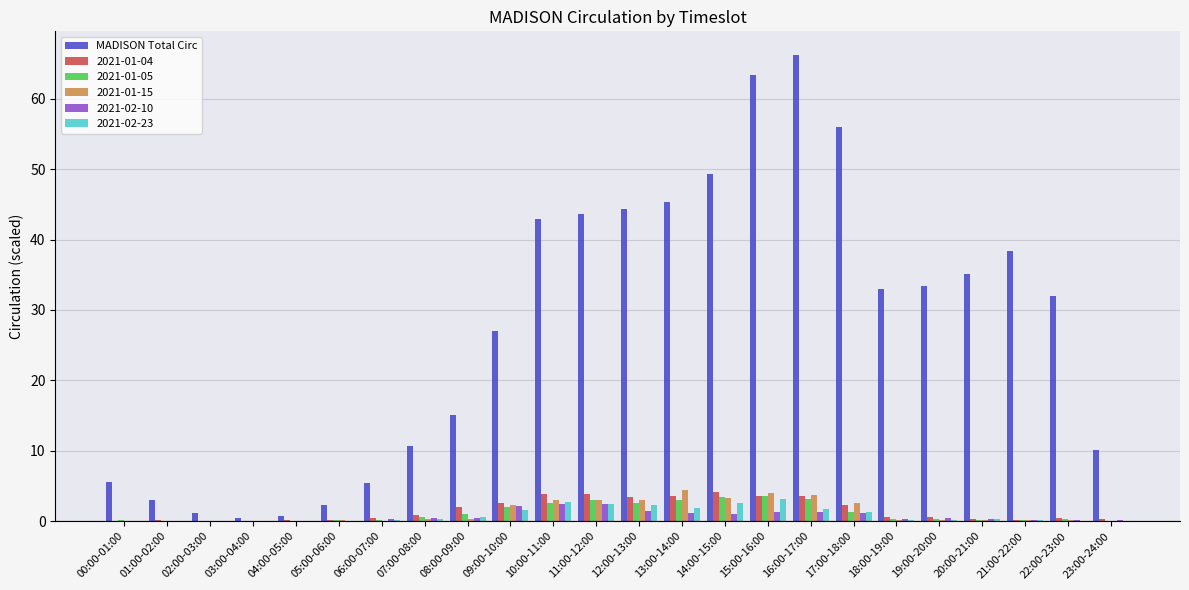

Count the number of categories in the chart.

24